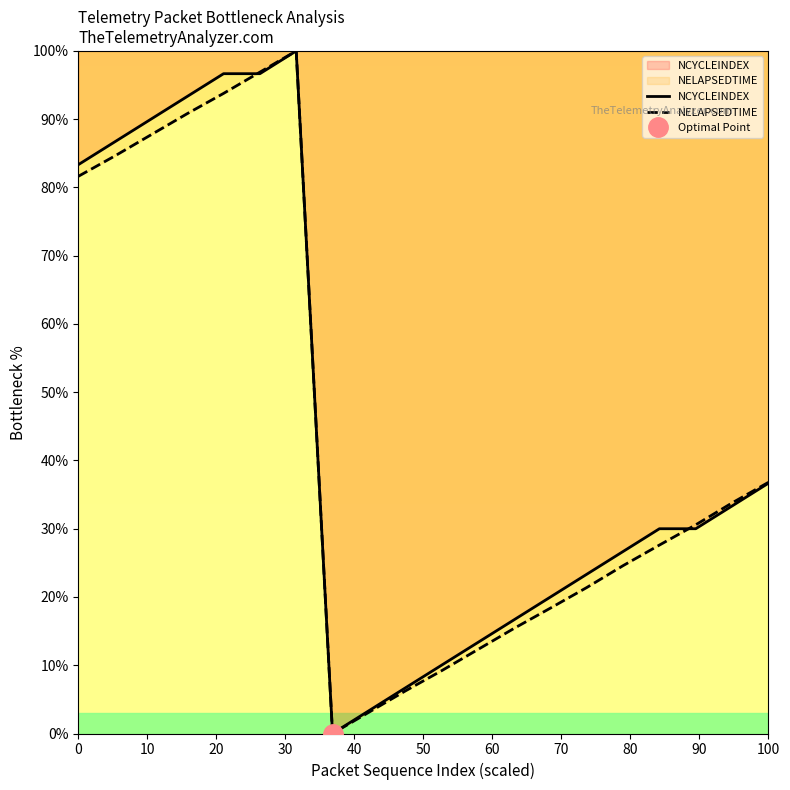

Reading left to right, extract all data points from this chart.

NCYCLEINDEX: 83.3	86.7	90.0	93.3	96.7	96.7	100.0	0.0	3.3	6.7	10.0	13.3	16.7	20.0	23.3	26.7	30.0	30.0	33.3	36.7
NELAPSEDTIME: 81.6	84.6	87.7	90.8	93.8	96.9	100.0	0.0	3.1	6.2	9.2	12.3	15.4	18.4	21.4	24.6	27.6	30.6	33.8	36.8